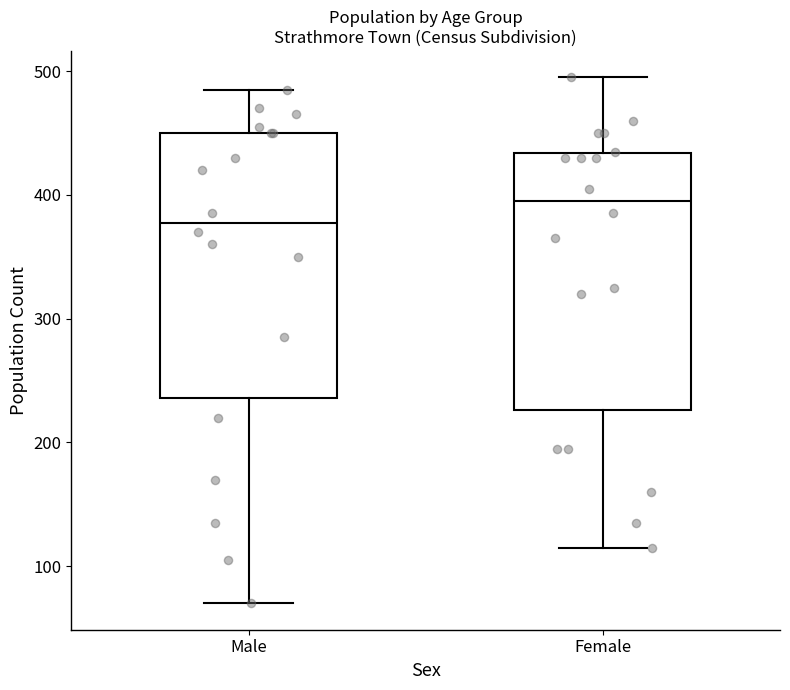

Where is the upper edge of the box for Female on the y-axis? The values are not printed on the chart, so give them approximately, as read against the axis.

430